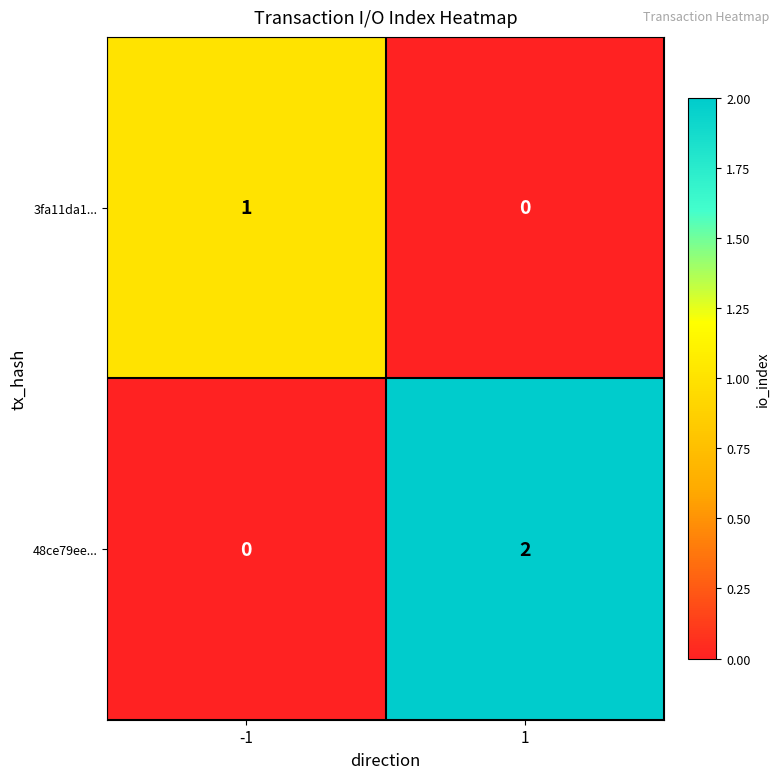

What is the total value across all series at 1?

2